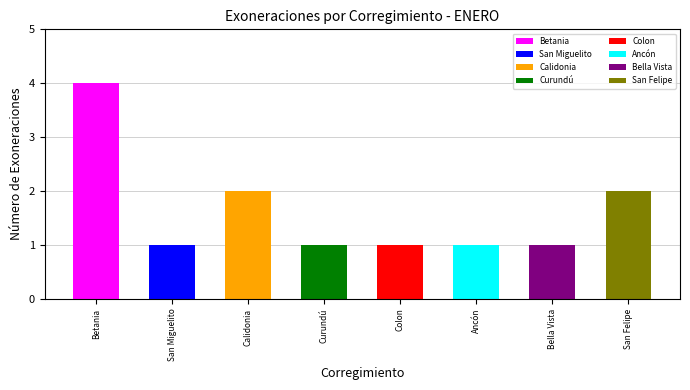

The value at San Felipe (Domínguez) is 1. True or false?

False